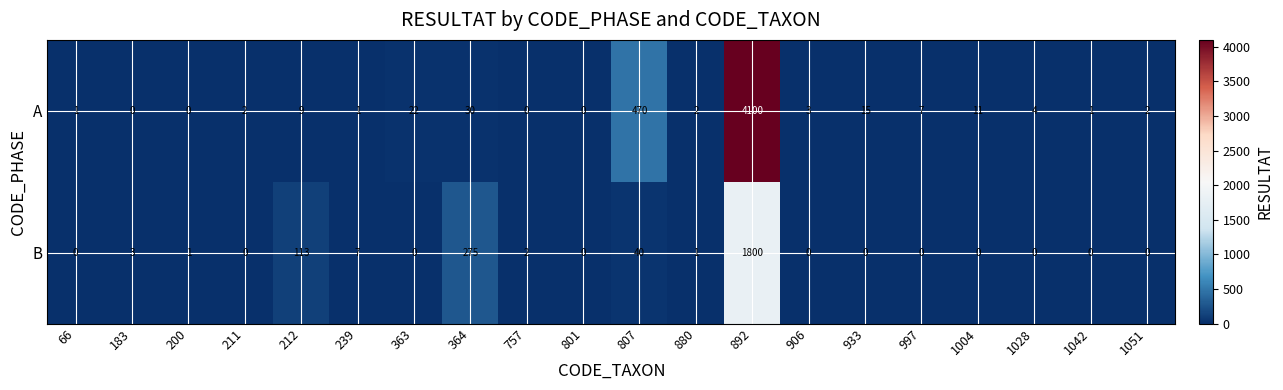

How many distinct data groups are displayed?

2